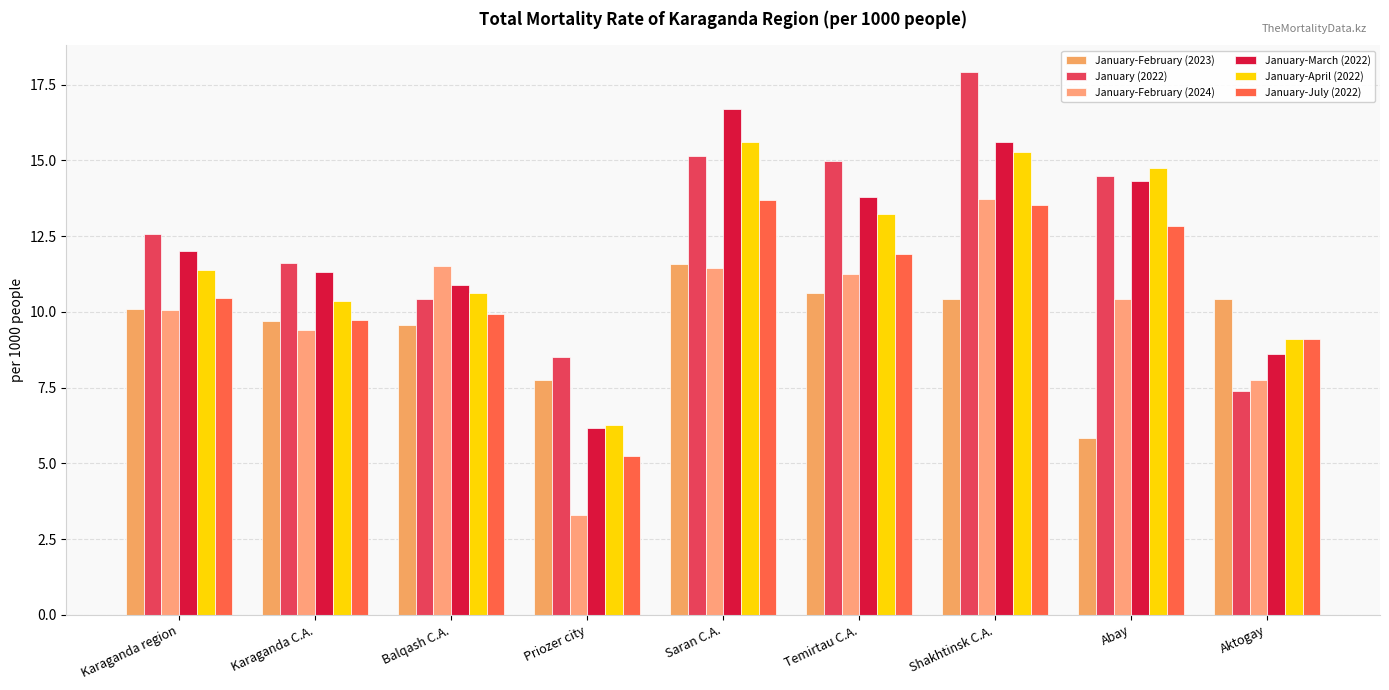

Is it true that January-February (2023) equals 6.5 at Aktogay?

False